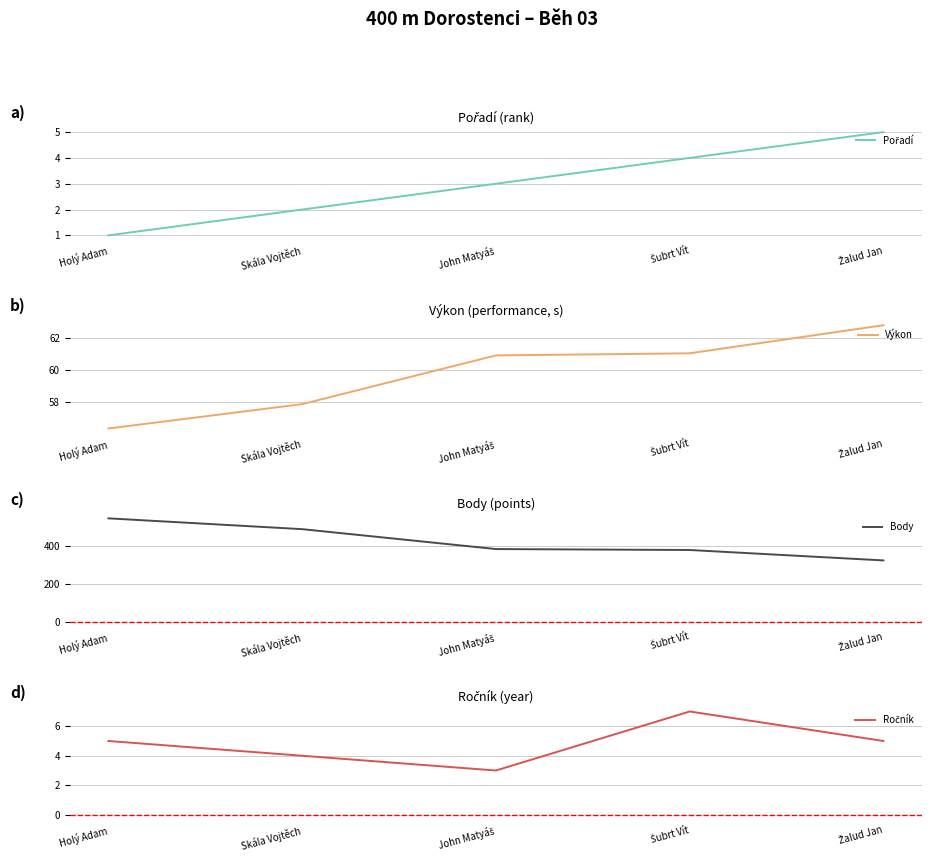

What is the difference between the Body values at Skála Vojtěch and Holý Adam?

57